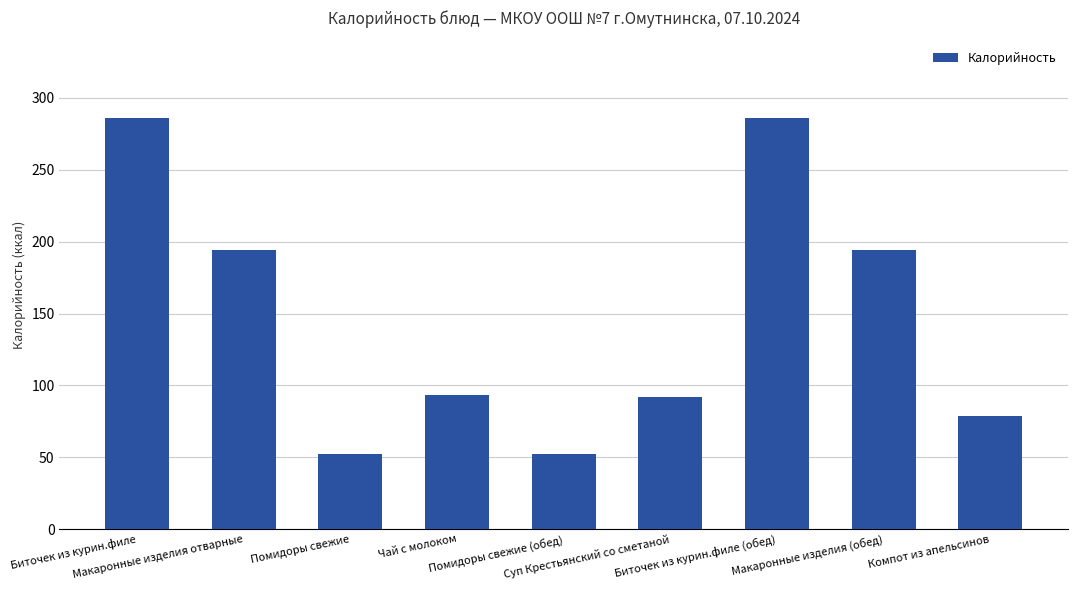

What is the average value?

147.6